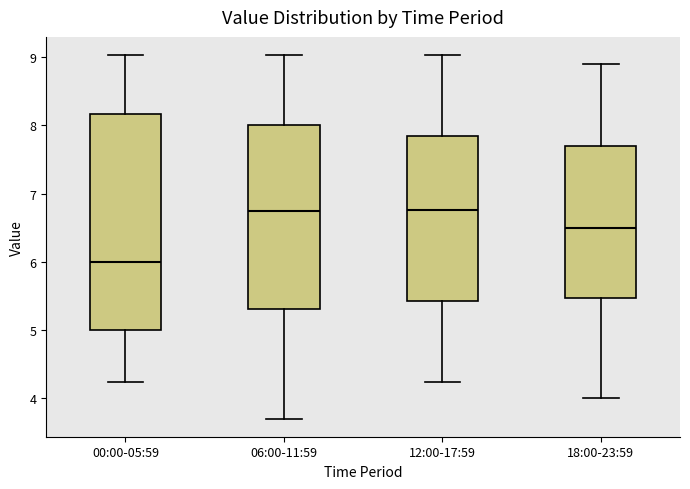

Reading left to right, transcribe this box plot: for each box, give where its median line is, the range the box spans, and where its two whiskers end, as read against the y-axis. The values are not printed on the chart, so give them approximately, as read against the axis.

00:00-05:59: median 6.0, box 5.0 to 8.2, whiskers 4.2 to 9.0
06:00-11:59: median 6.8, box 5.3 to 8.0, whiskers 3.7 to 9.0
12:00-17:59: median 6.8, box 5.4 to 7.8, whiskers 4.2 to 9.0
18:00-23:59: median 6.5, box 5.5 to 7.7, whiskers 4.0 to 8.9